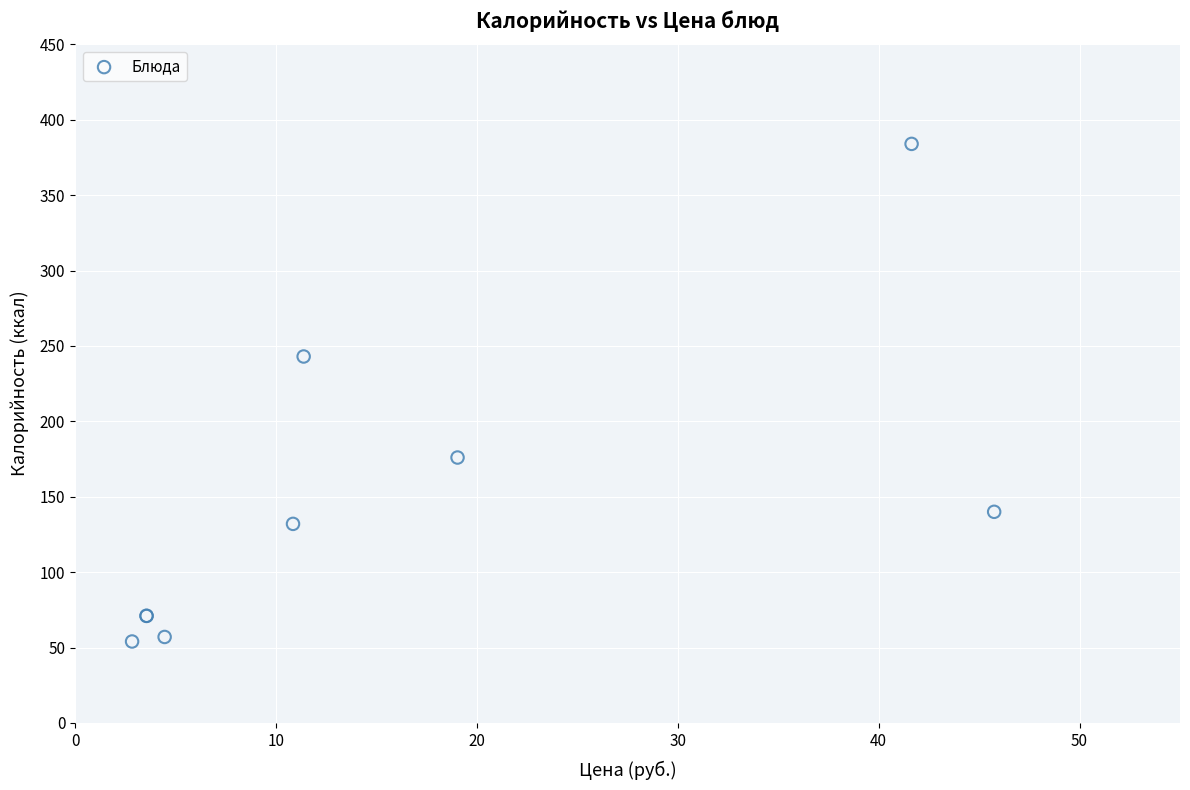

What Y value in the scatter plot is closest to 219?

243